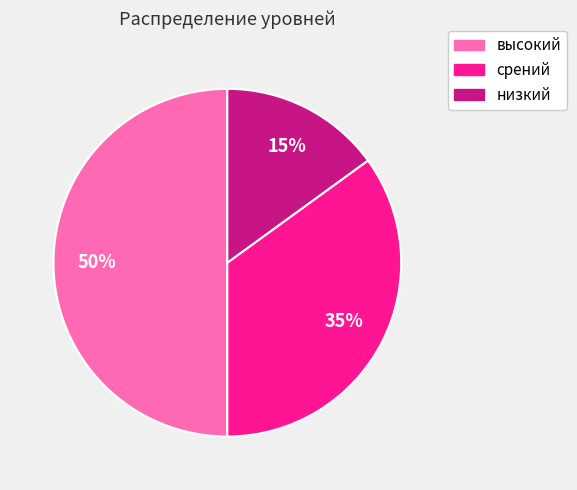

Which has a higher value, высокий or срений?

высокий